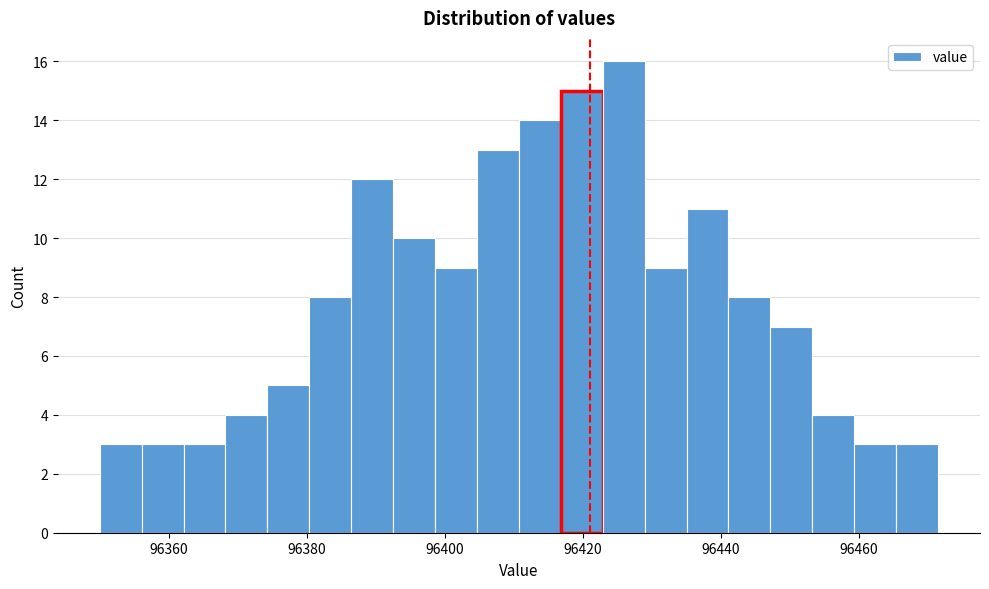

Around what value on the x-axis is the tallest bar? Give the approximate position of its centre, as read against the axis.

96426